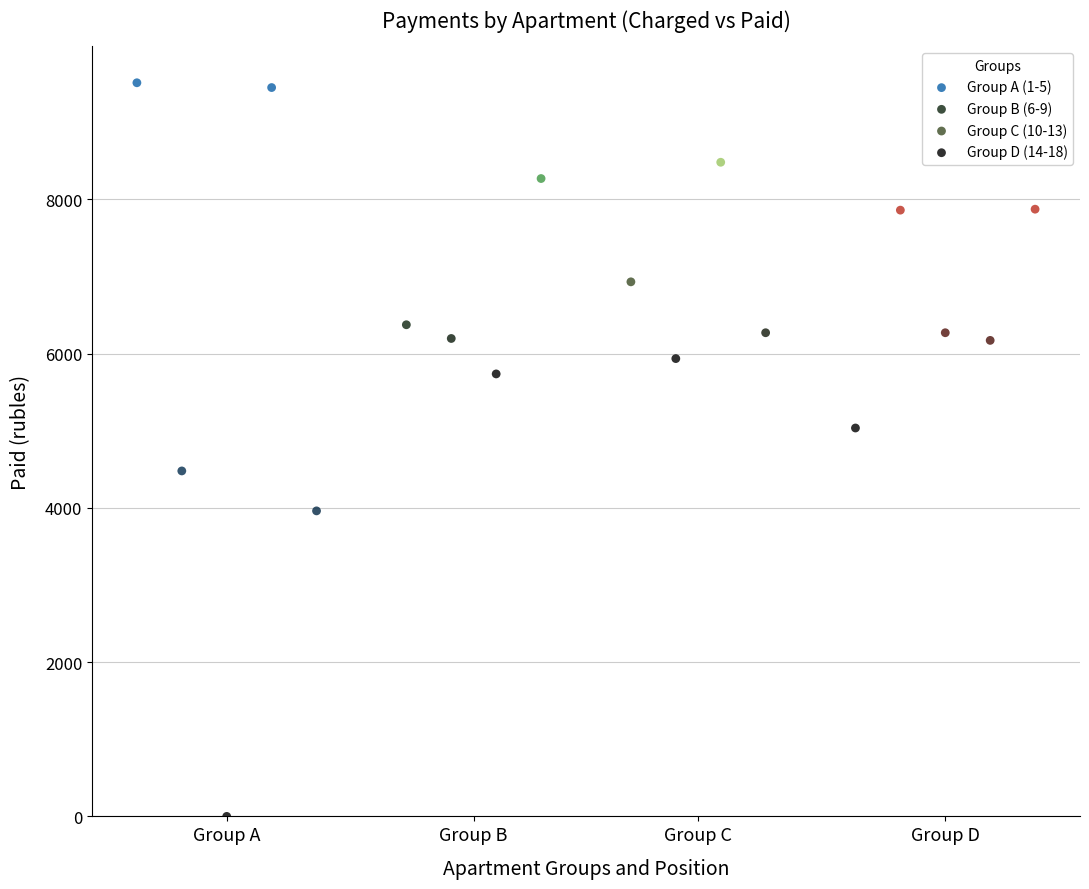

Which series has the widest spread of Y values?

Group A (1-5)